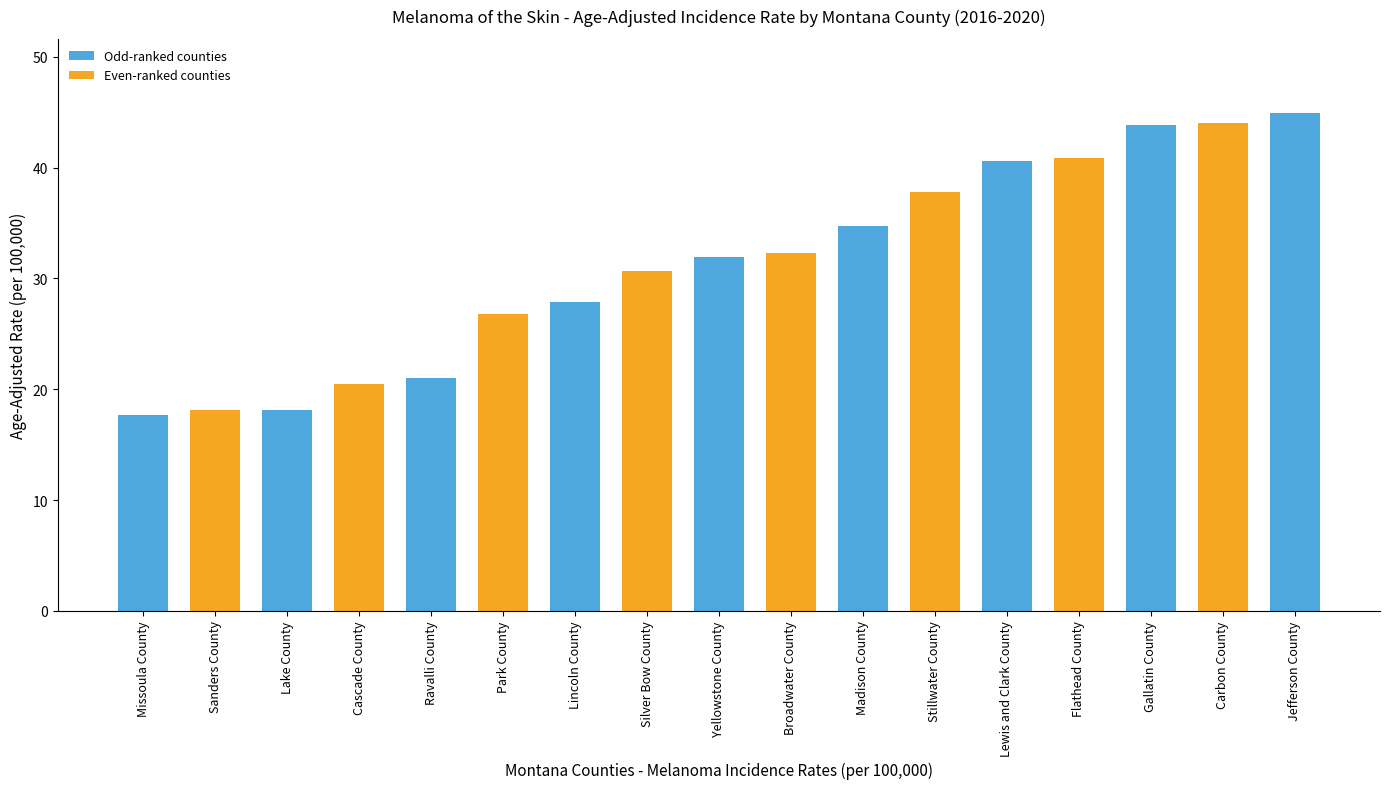

Is it true that the value at Gallatin County is 43.9?

True